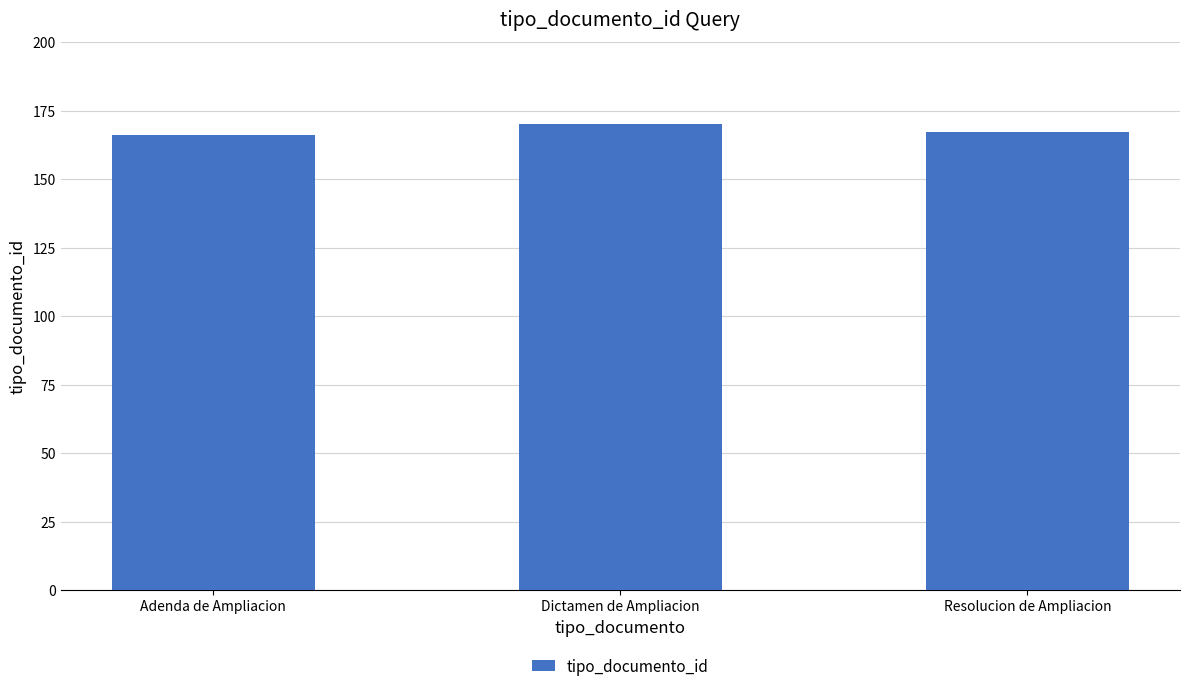

What is the label of the 2nd bar from the right?

Dictamen de Ampliacion